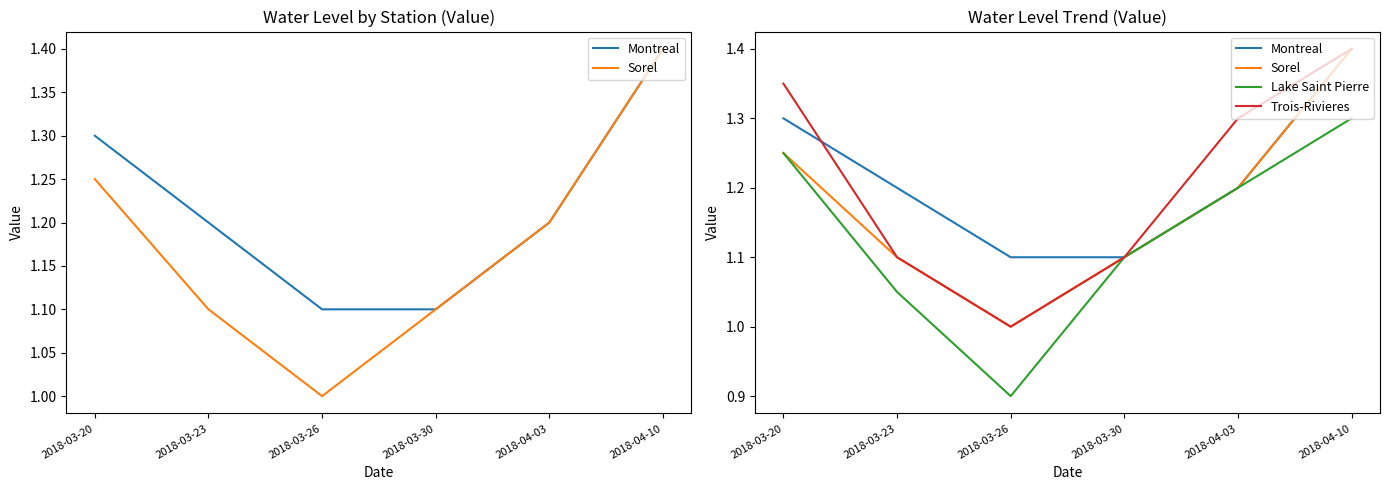

True or false: Sorel has more than 2 interior local peaks.

False